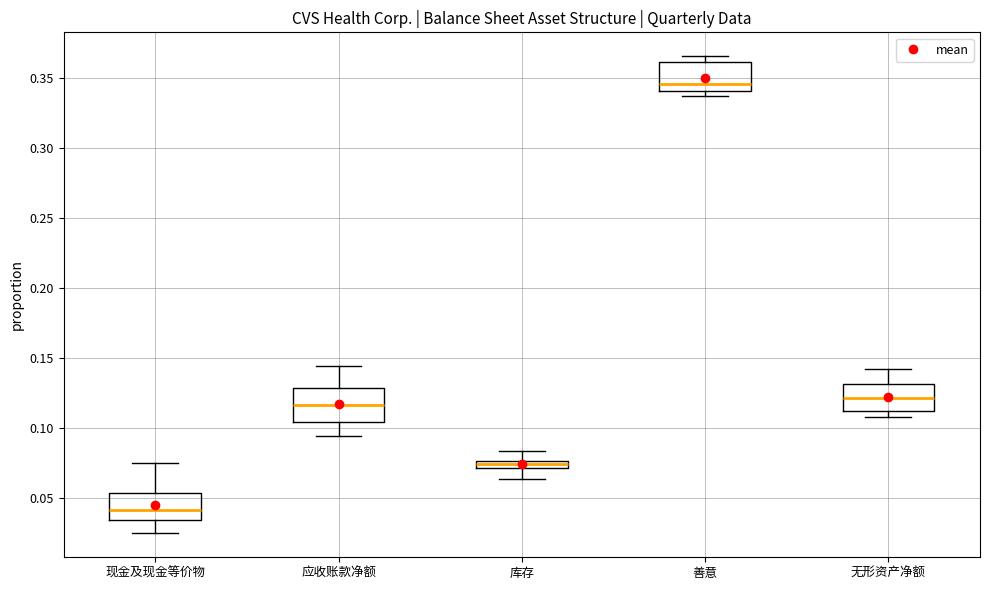

Where does the upper whisker of the box for 无形资产净额 end on the y-axis? The values are not printed on the chart, so give them approximately, as read against the axis.

0.140